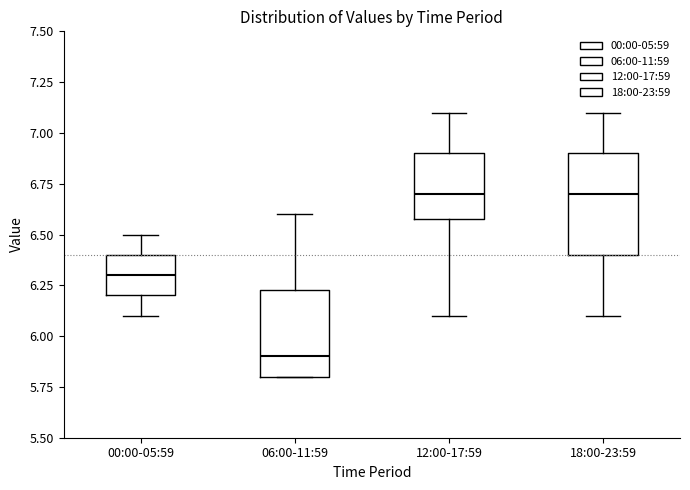

Comparing the boxes themselves (not the whiskers), which one is the tallest?

18:00-23:59